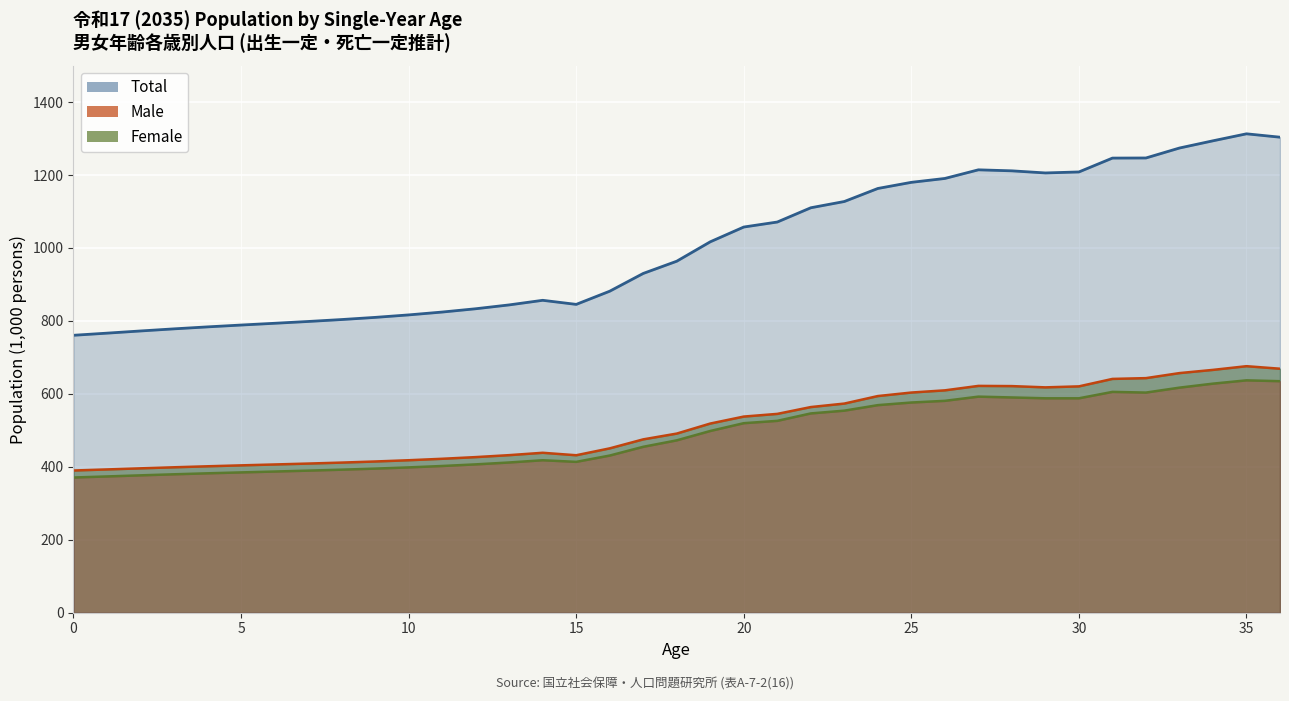

How many interior local peaks does the Male (line) series have?

3